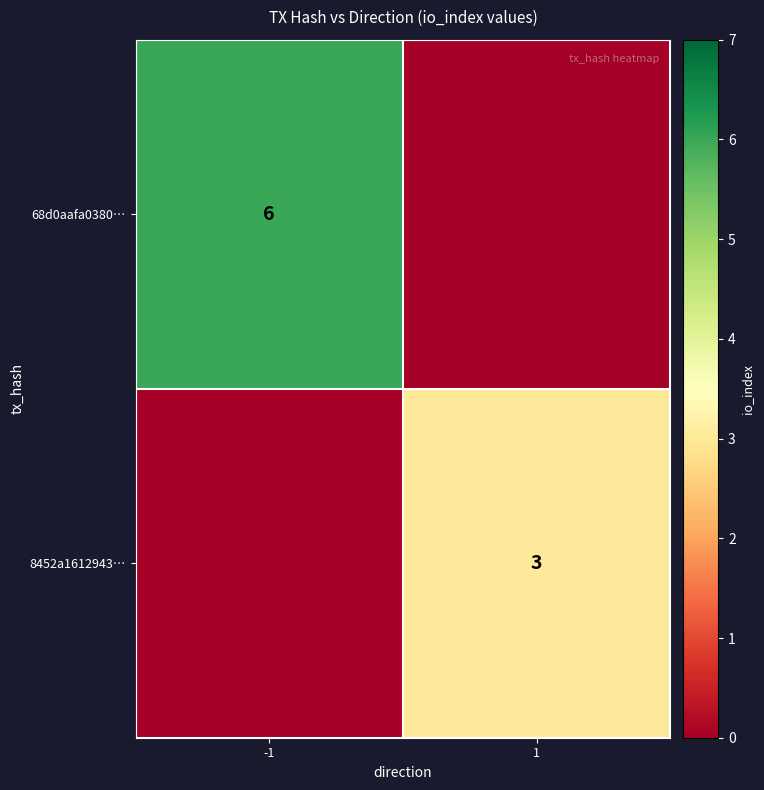

At how many categories does at least one series exceed 2?

2